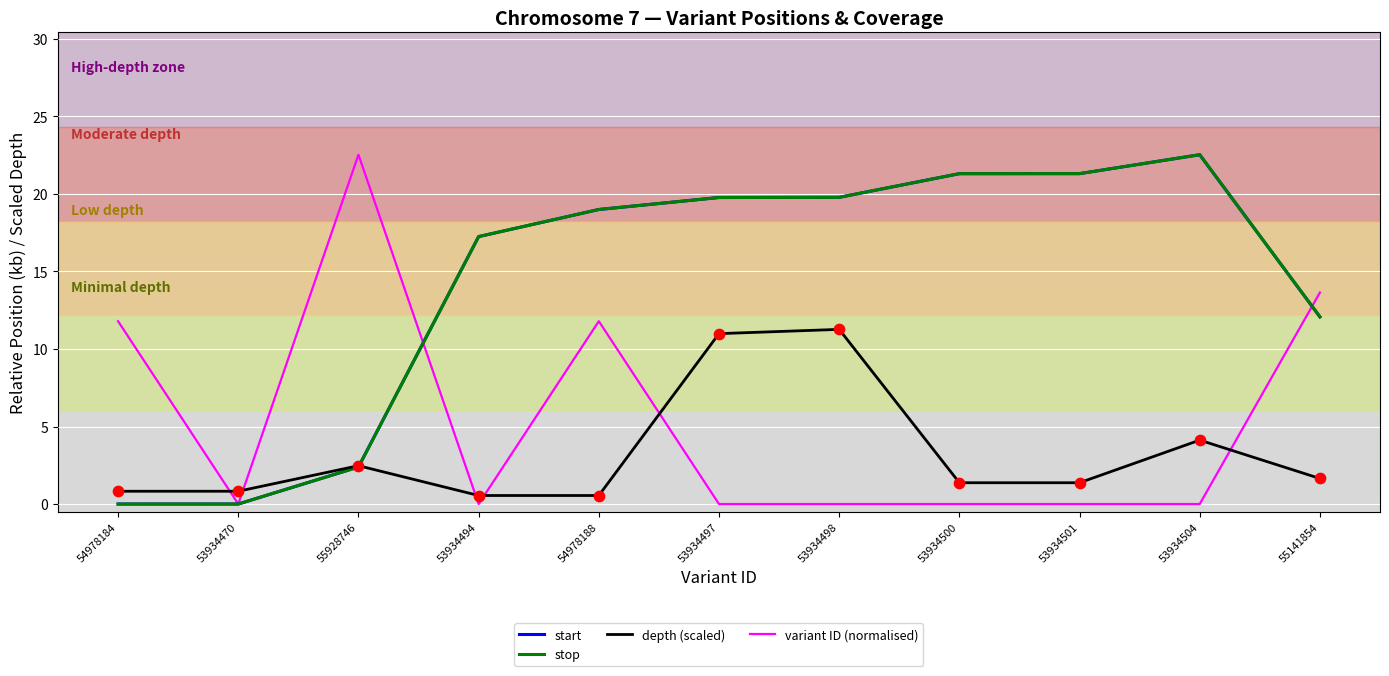

Is the value of start at 53934497 greater than the value of stop at 55141854?

Yes